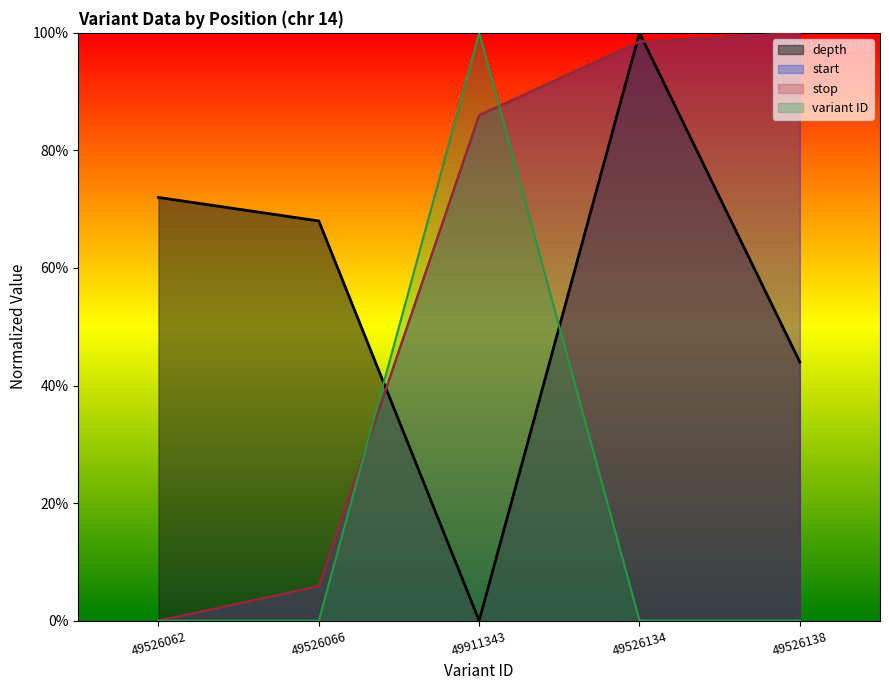

Is it true that depth equals 1.0 at 49526134?

True